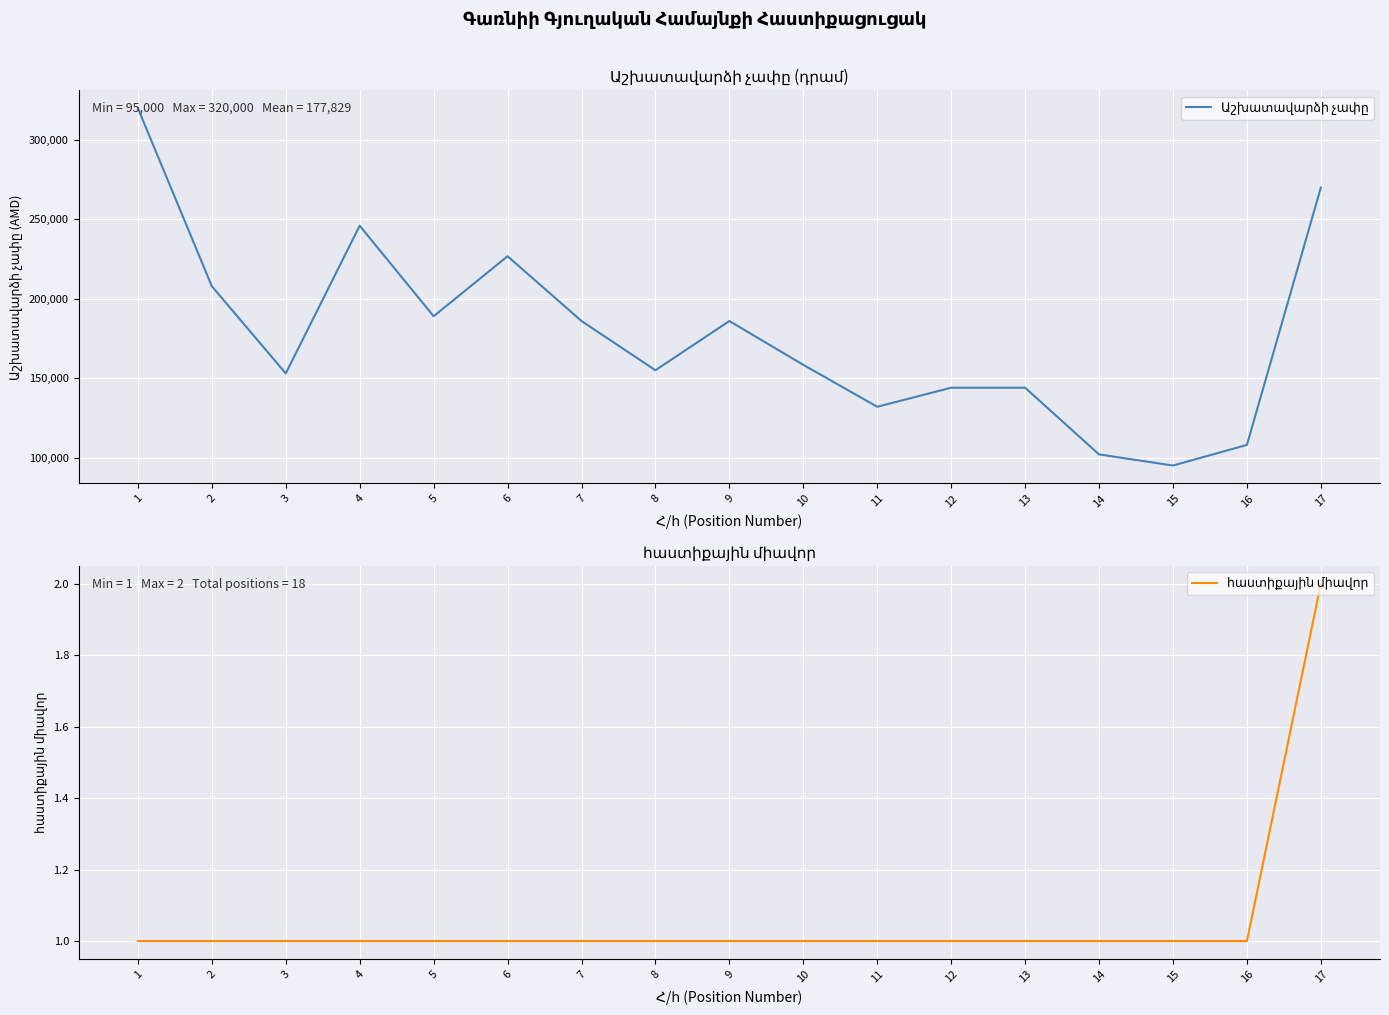

At how many categories does at least one series exceed 307482?

1